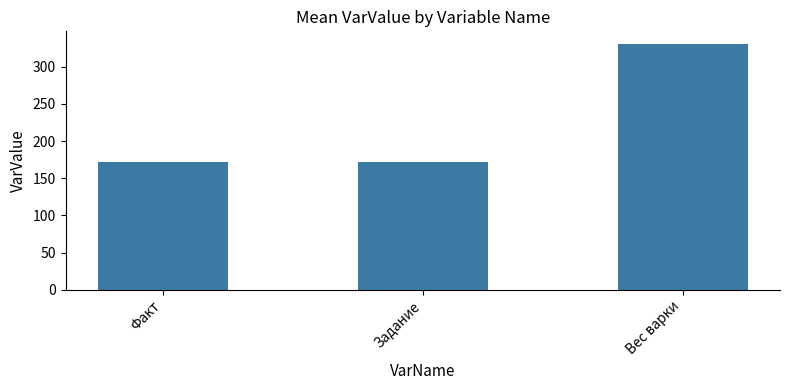

Which label corresponds to the largest value in the chart?

Вес варки